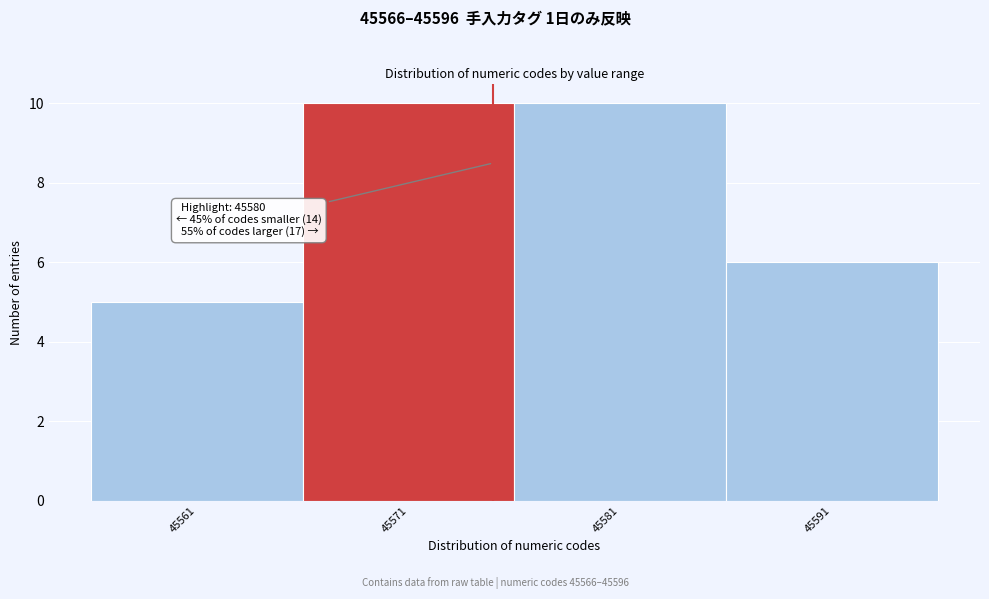

Reading left to right, transcribe all the data shown in this chart.

5	10	10	6